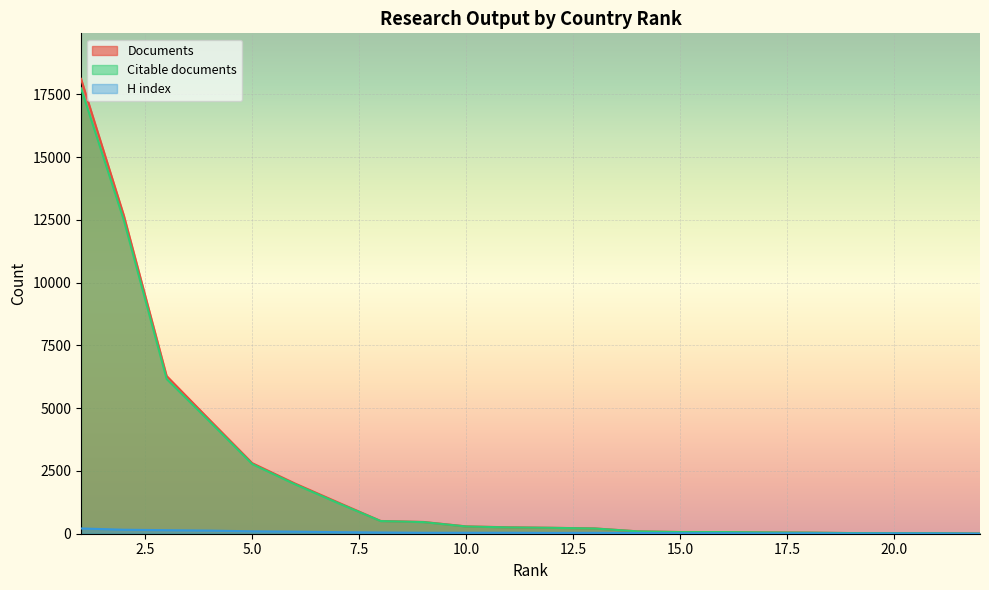

How many values in the Documents series exceed 256?

10